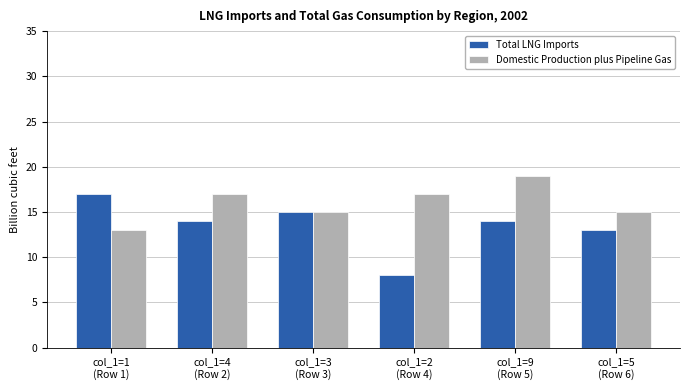

Count the number of categories in the chart.

6